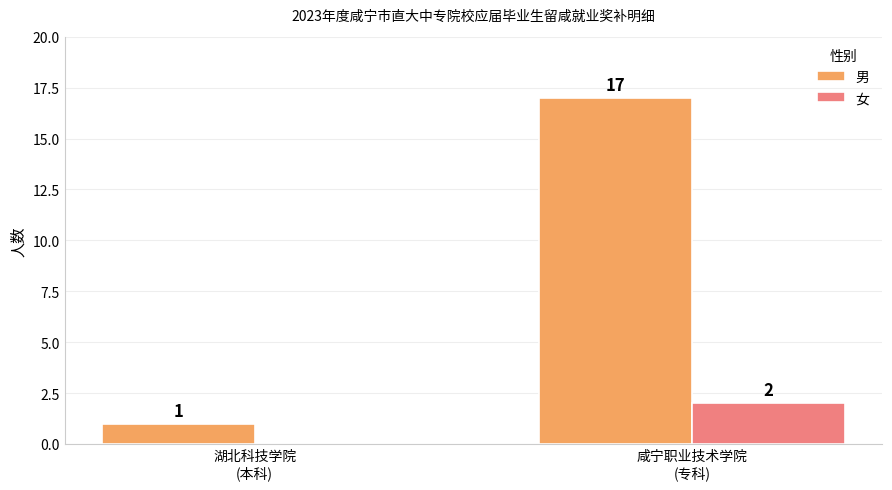

The 女 series shows 1 at 湖北科技学院
(本科). True or false?

False